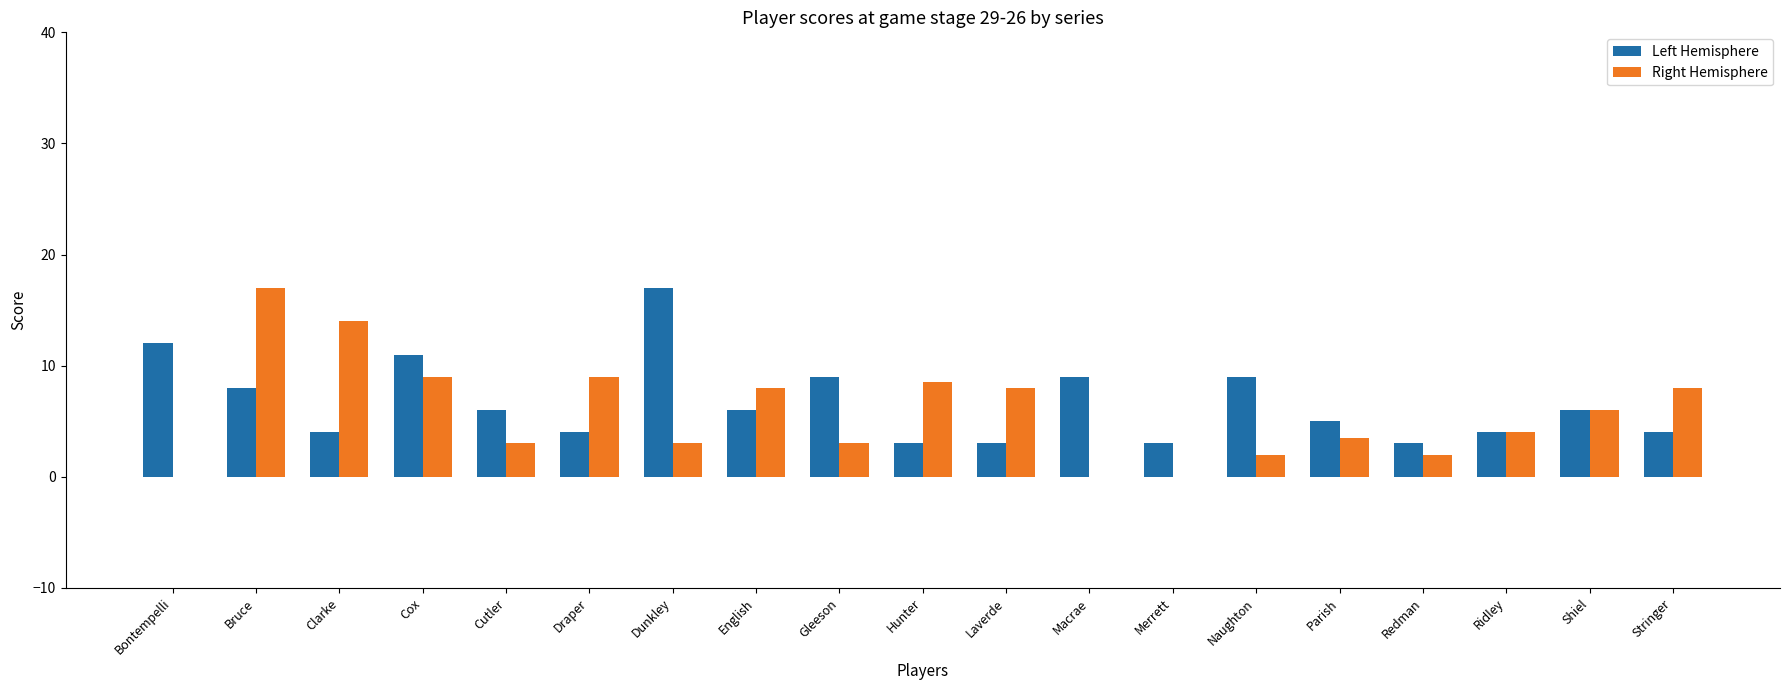

Which series has the largest total across all categories?

Left Hemisphere